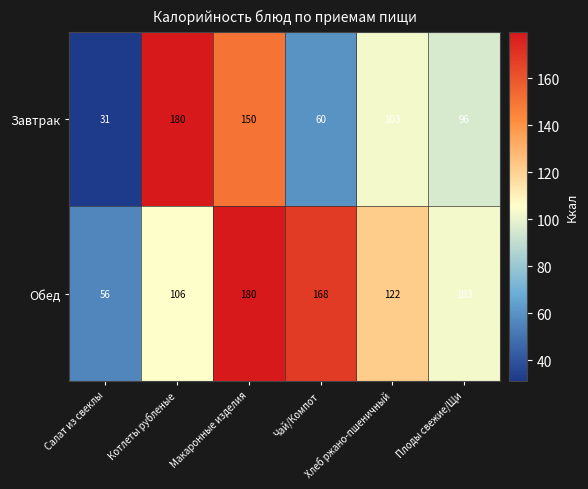

How many Завтрак values are between 60 and 150?

4